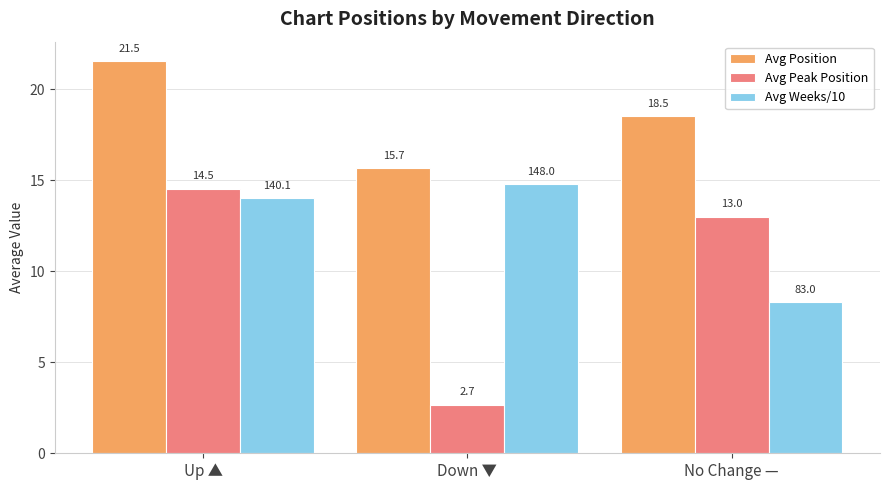

Is it true that Avg Position equals 15.7 at Down ▼?

True